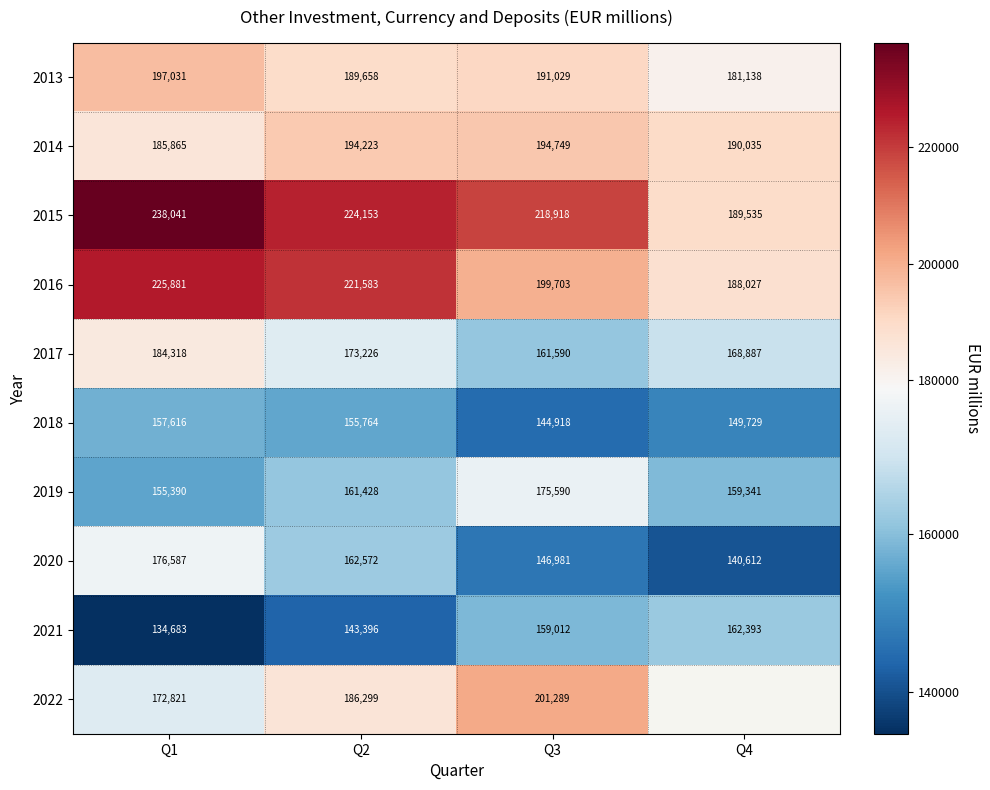

What is the difference between the highest and lowest values at Q3?

74000